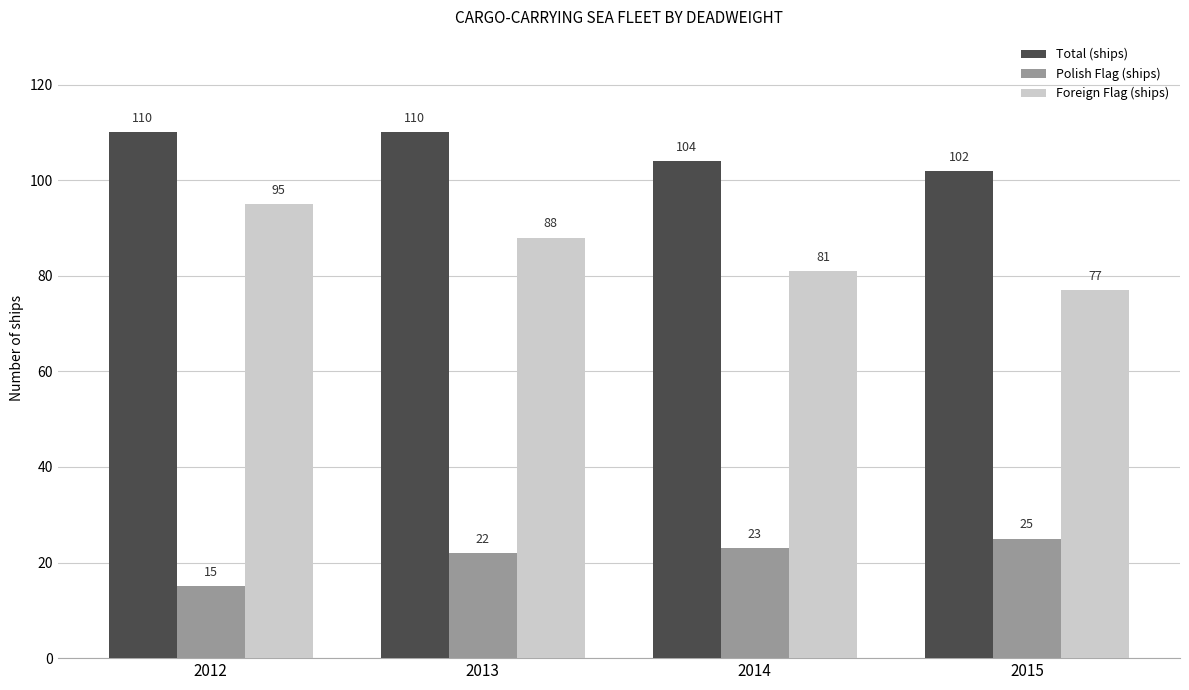

Reading right to left, extract all data points from this chart.

Total (ships): 2015=102	2014=104	2013=110	2012=110
Polish Flag (ships): 2015=25	2014=23	2013=22	2012=15
Foreign Flag (ships): 2015=77	2014=81	2013=88	2012=95